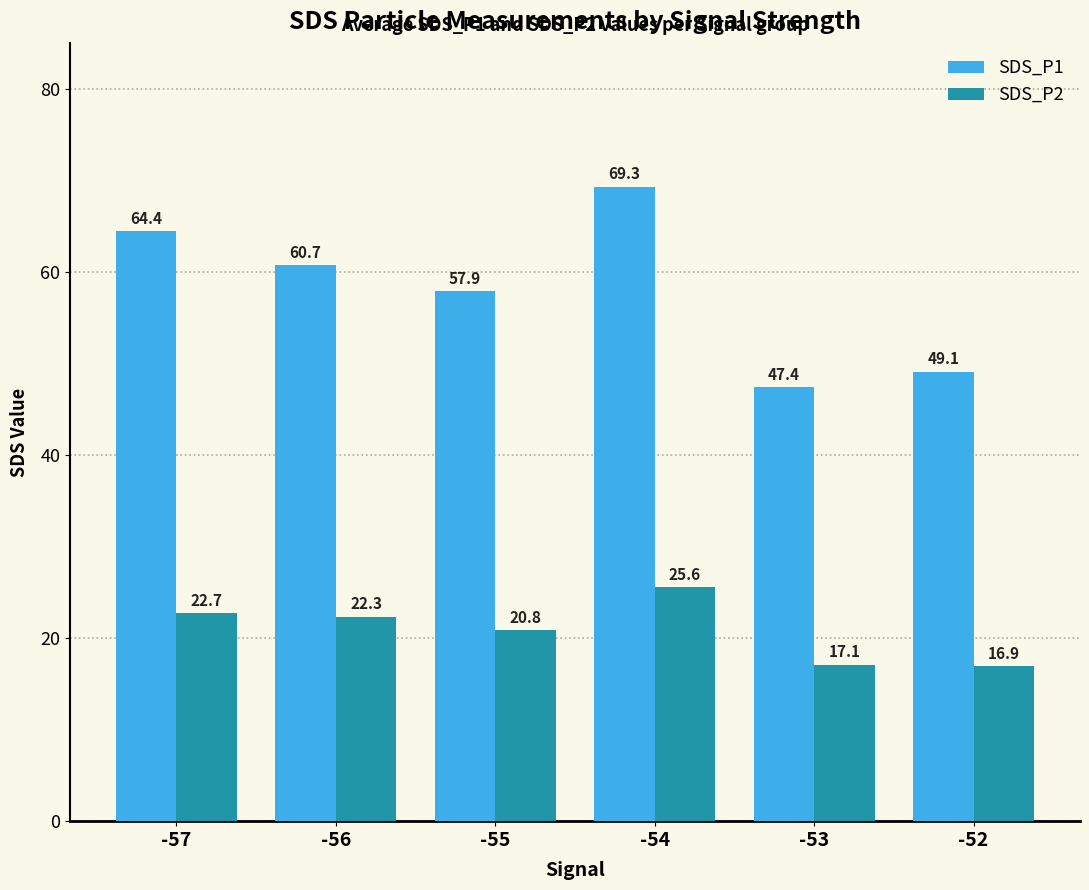

Reading right to left, extract all data points from this chart.

SDS_P1: -52=49.1	-53=47.4	-54=69.3	-55=57.9	-56=60.7	-57=64.4
SDS_P2: -52=16.9	-53=17.1	-54=25.6	-55=20.8	-56=22.3	-57=22.7